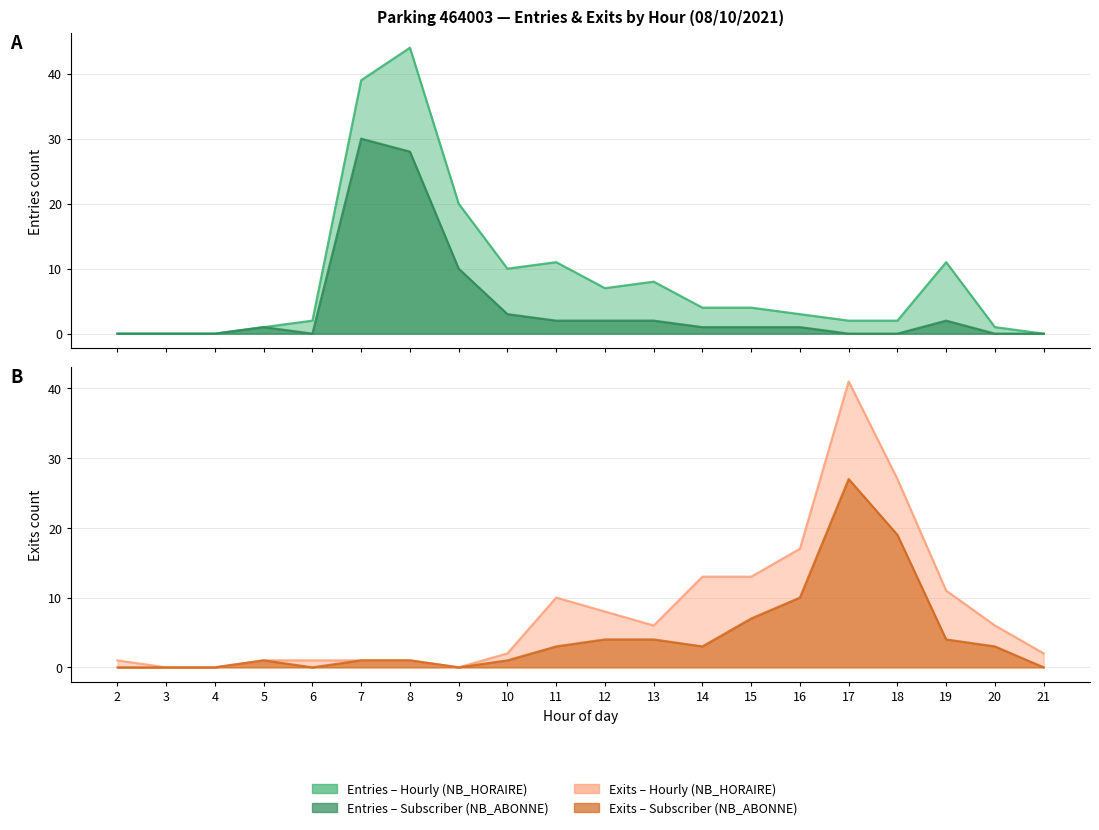

What is the total value across all series at 15?

8